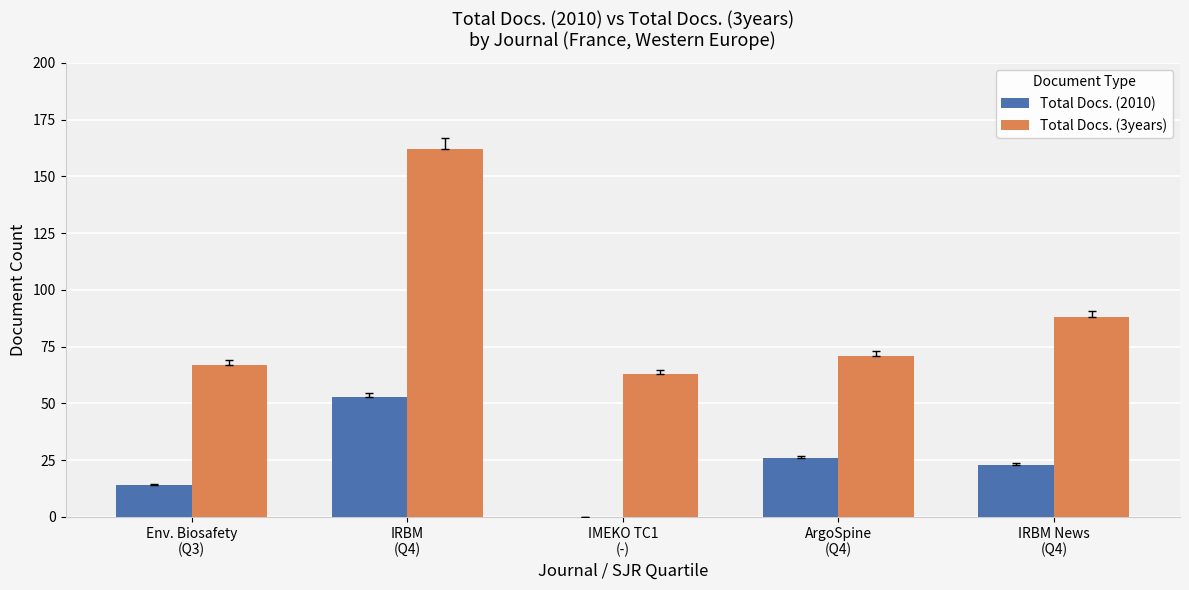

Which category has the highest value in the Total Docs. (3years) series?

IRBM
(Q4)